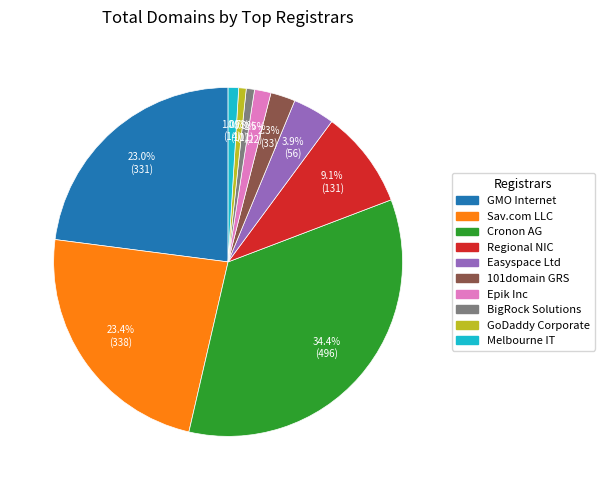

Is there a majority slice in this chart?

No